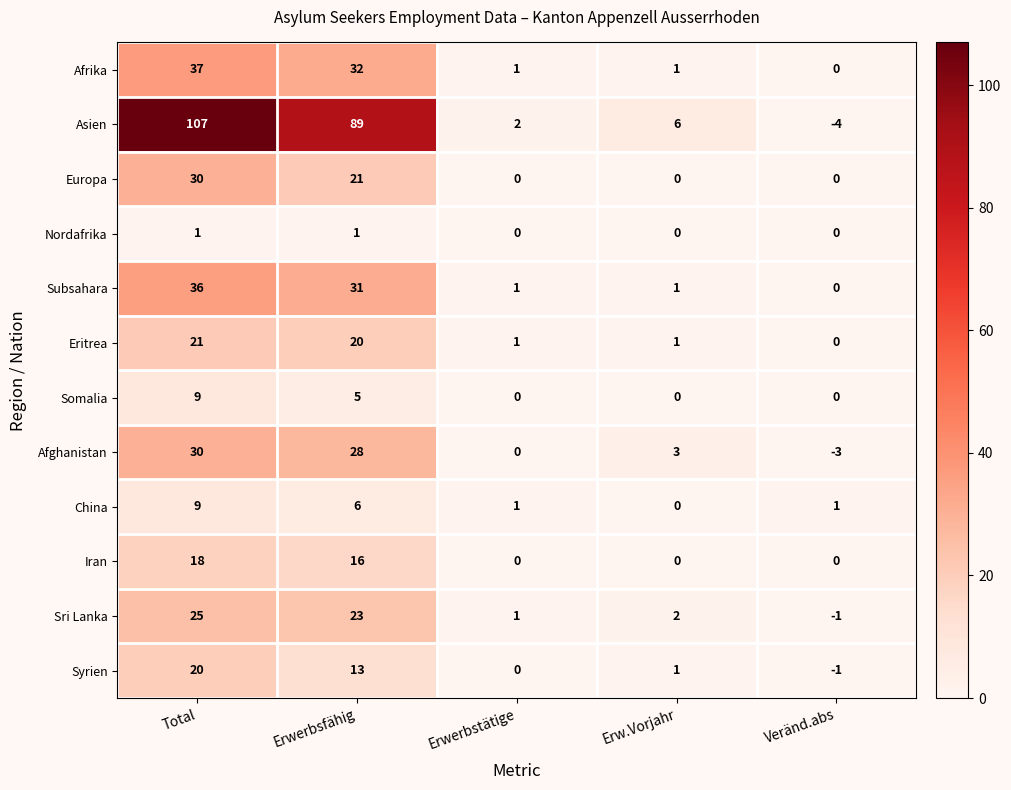

What is the difference between the maximum and minimum values in the Iran series?

18